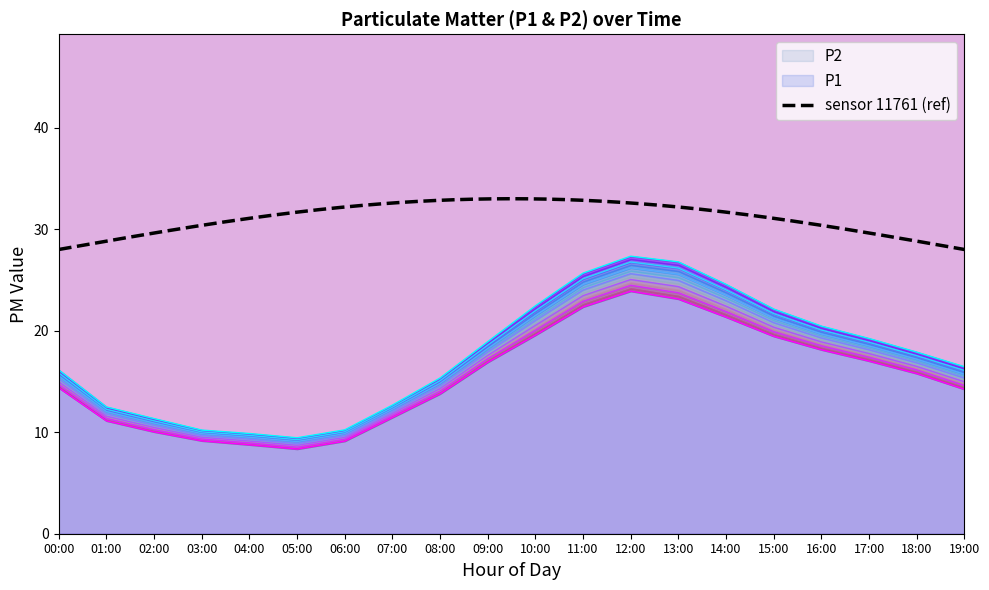

True or false: P1 and P2 cross at least once.

False